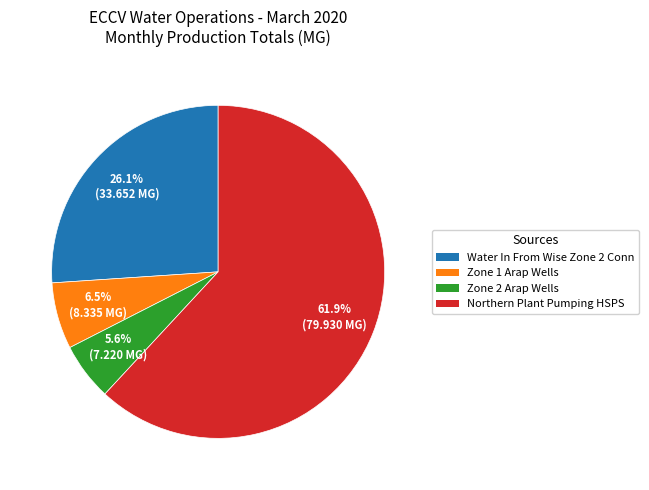

To the nearest percent, what is the difference between the Water In From Wise Zone 2 Conn and Northern Plant Pumping HSPS slice percentages?

36%